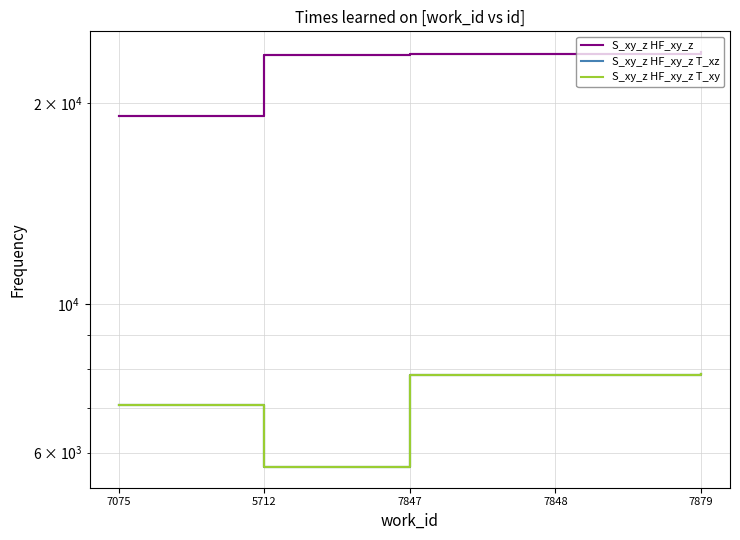

Which series changed the most between 7075 and 5712?

S_xy_z HF_xy_z